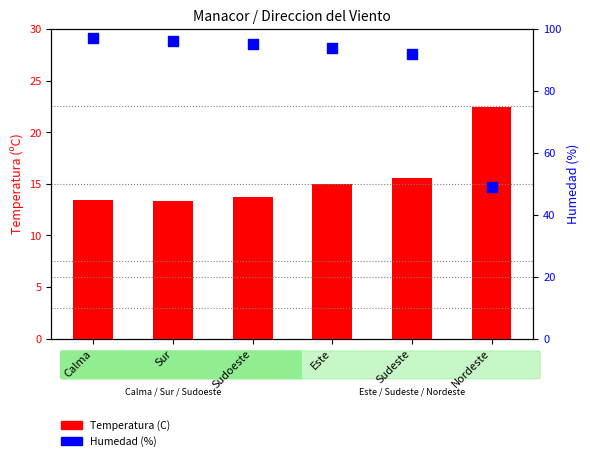

What are all the series names shown in the legend?

Temperatura (C), Humedad (%)